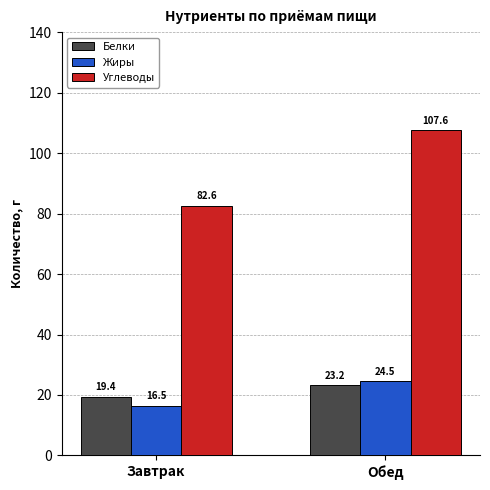

At which label is Углеводы closest to 95?

Завтрак